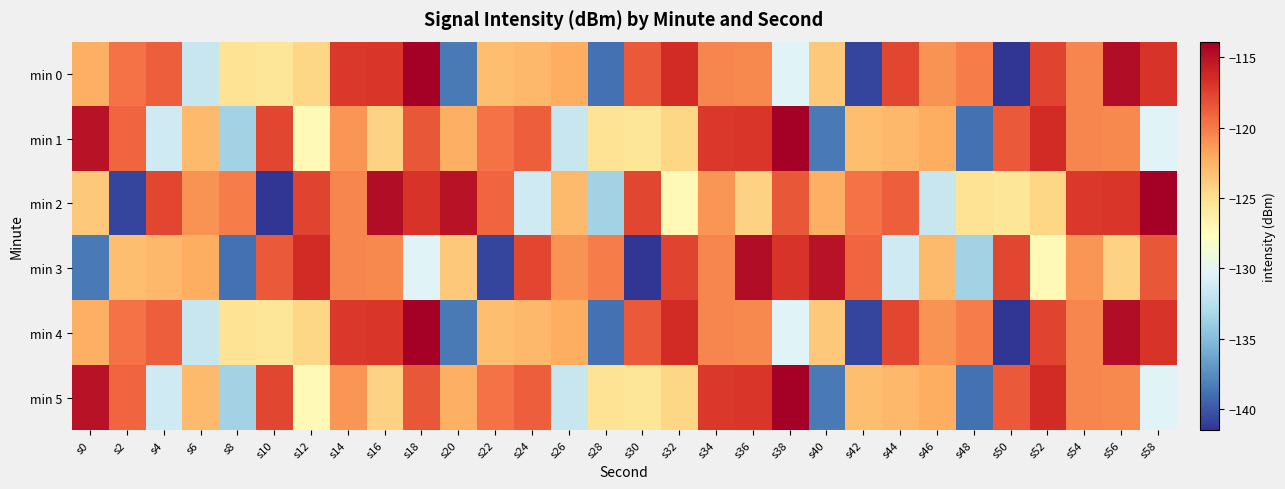

How many distinct data groups are displayed?

6